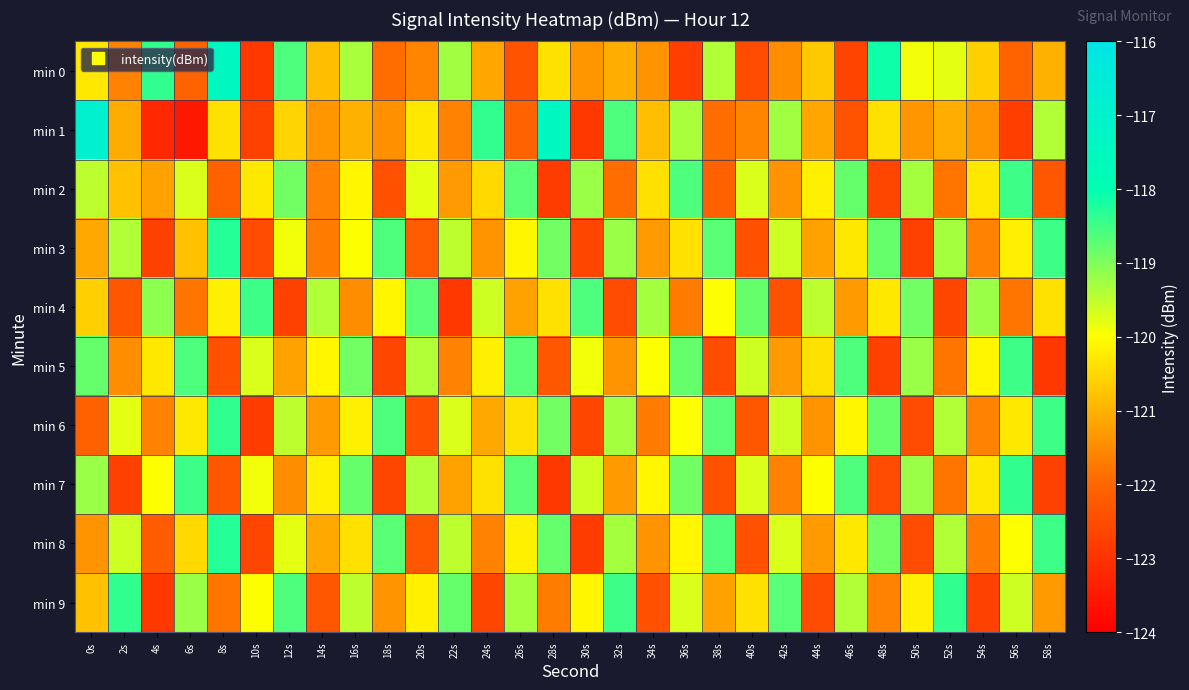

At 40s, list the series in order from smallest to largest.

min 0, min 3, min 8, min 6, min 1, min 9, min 2, min 7, min 5, min 4